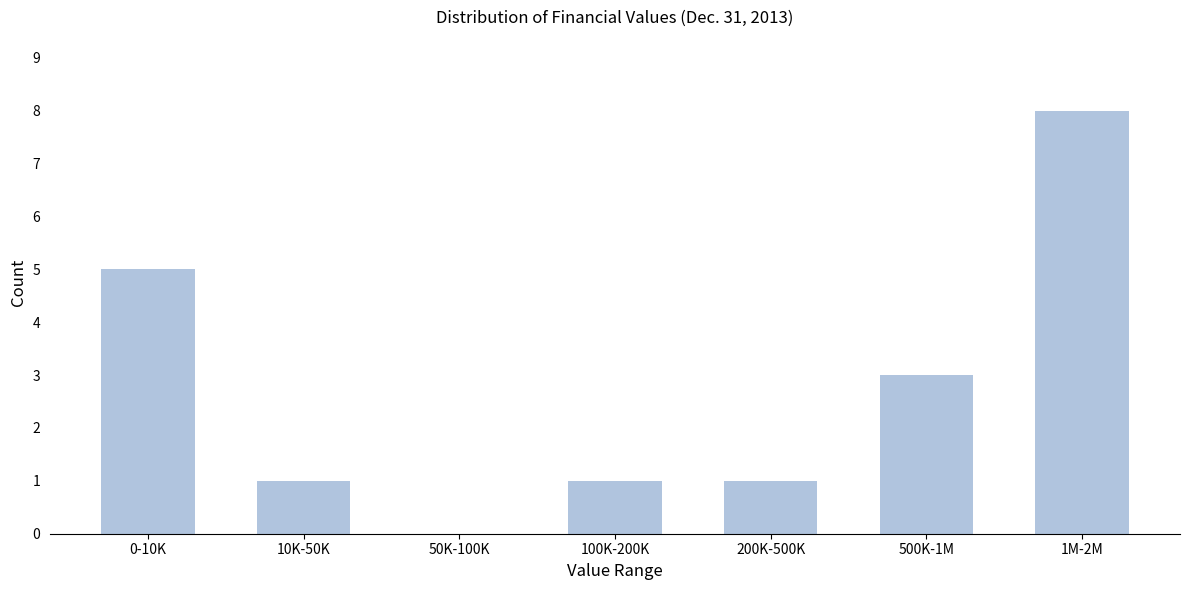

Reading right to left, what are all the values shown in this chart?

1M-2M=8	500K-1M=3	200K-500K=1	100K-200K=1	50K-100K=0	10K-50K=1	0-10K=5